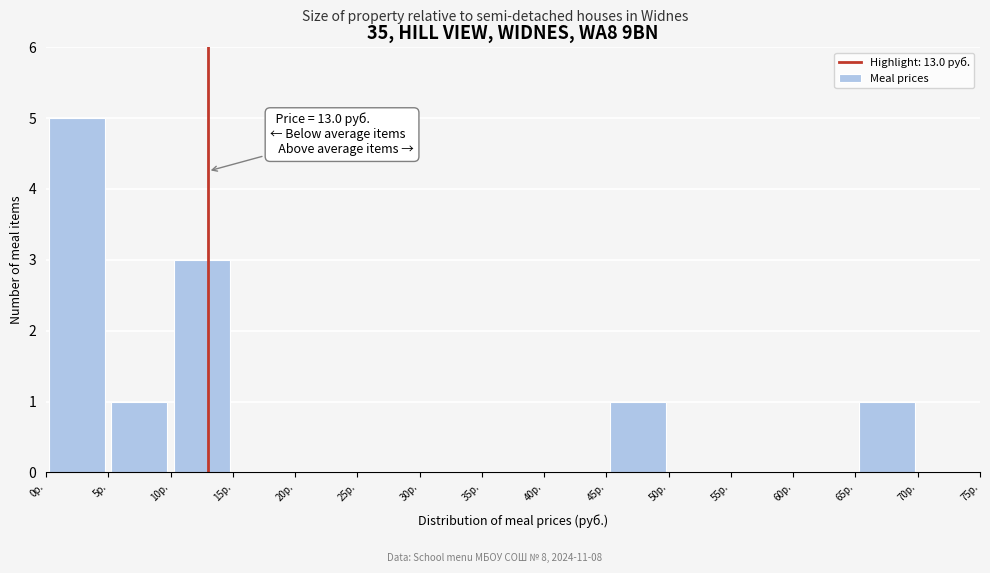

Which range on the x-axis has the tallest bar?

0 to 5